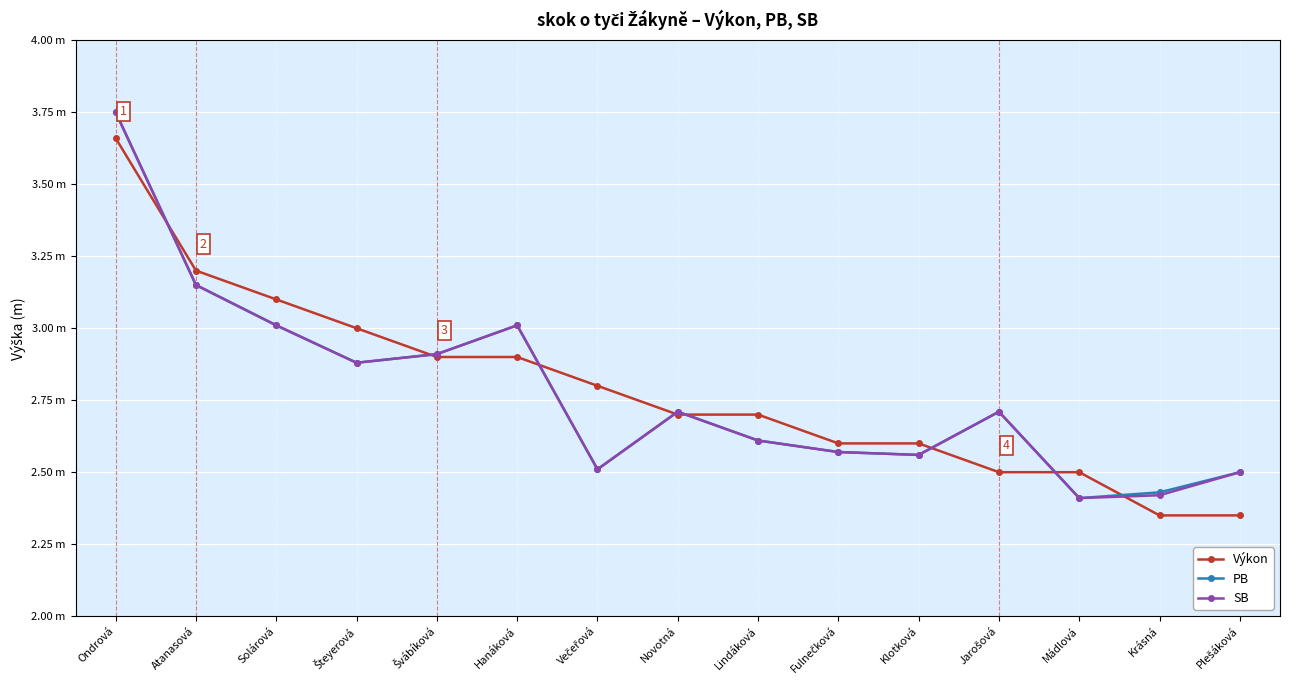

What are all the series names shown in the legend?

Výkon, PB, SB